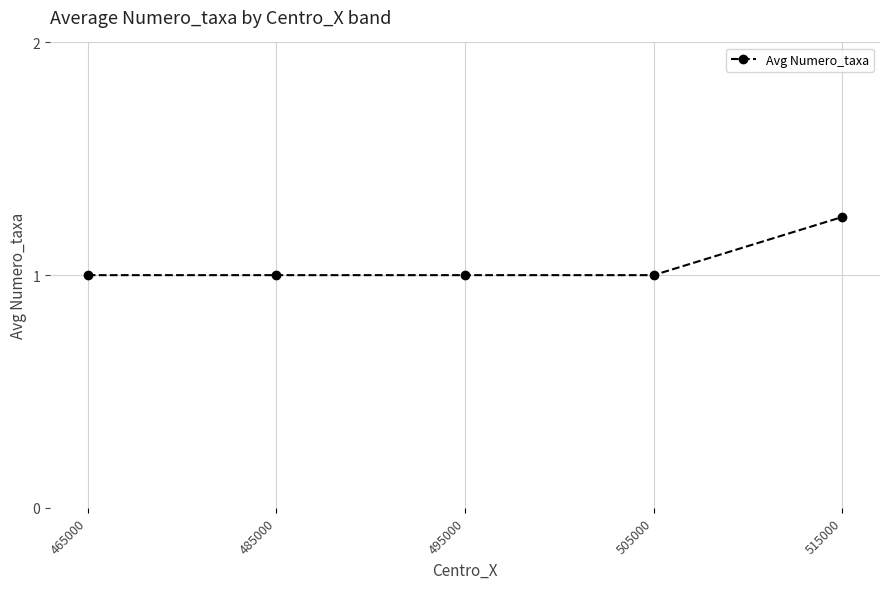

At which category does the chart reach its peak across all series?

515000